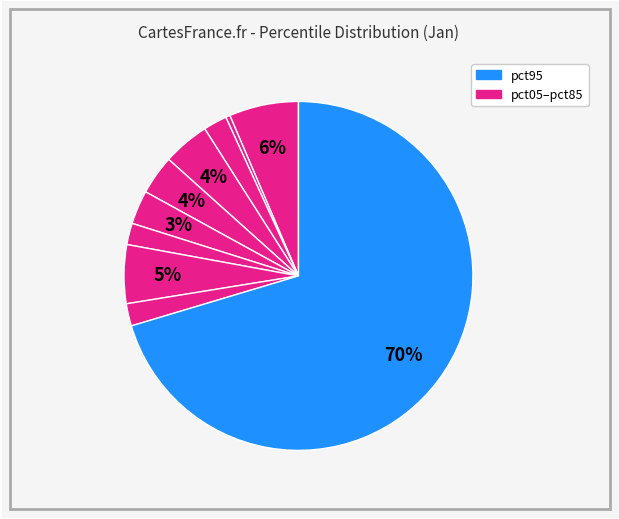

Is there any slice that represents more than half of the pie?

Yes